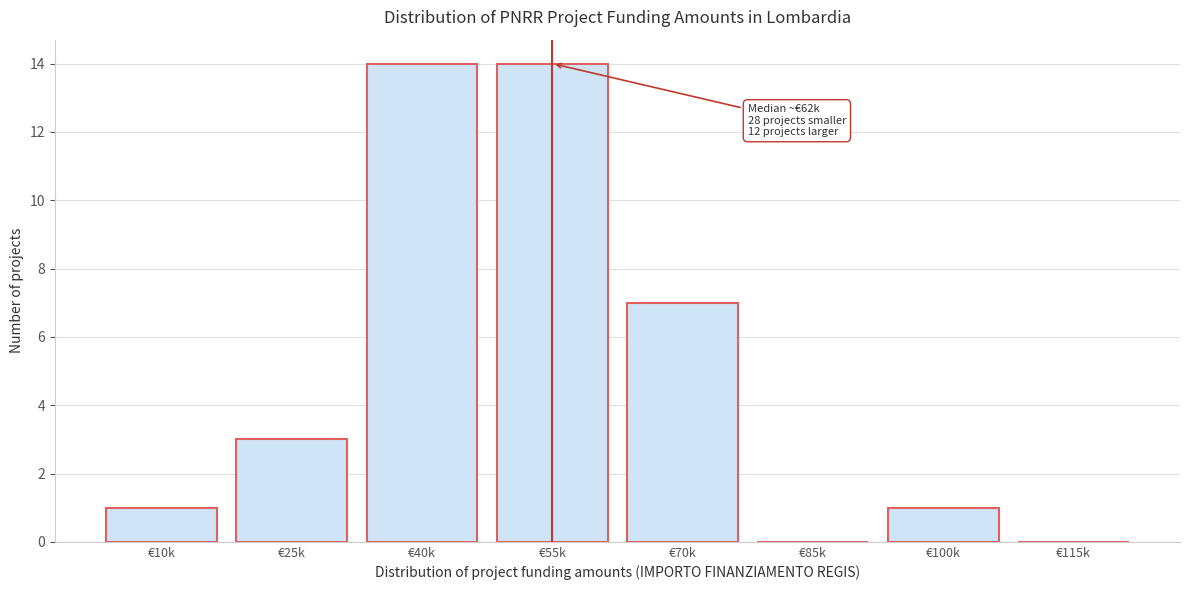

Reading right to left, what are all the values shown in this chart?

€115k=0	€100k=1	€85k=0	€70k=7	€55k=14	€40k=14	€25k=3	€10k=1